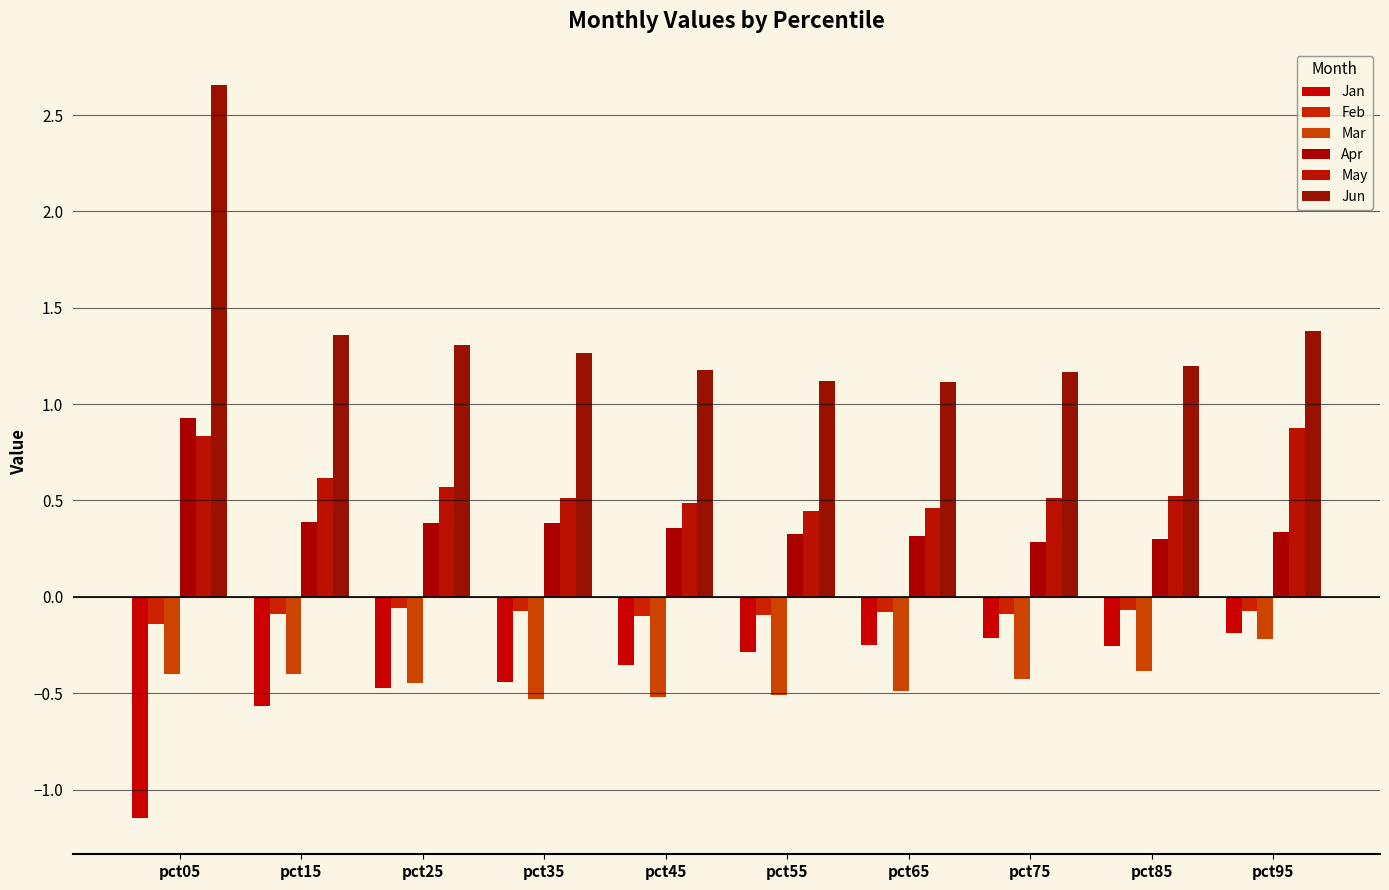

The value of Jun at pct65 is 1.1. True or false?

True